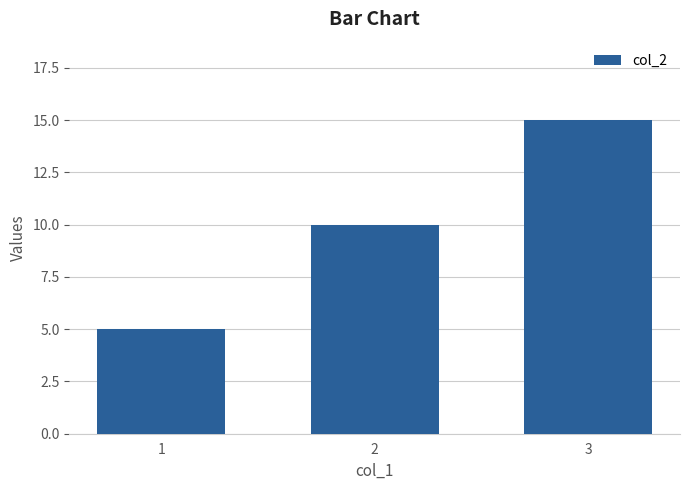

What is the sum of the values at 3 and 2?

25